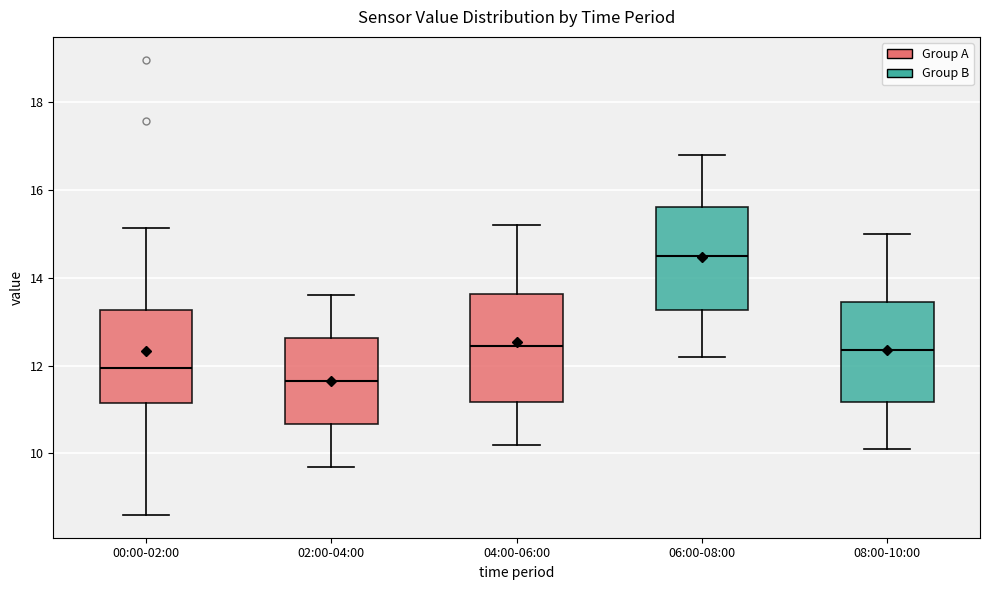

Which box's median line is the lowest?

02:00-04:00